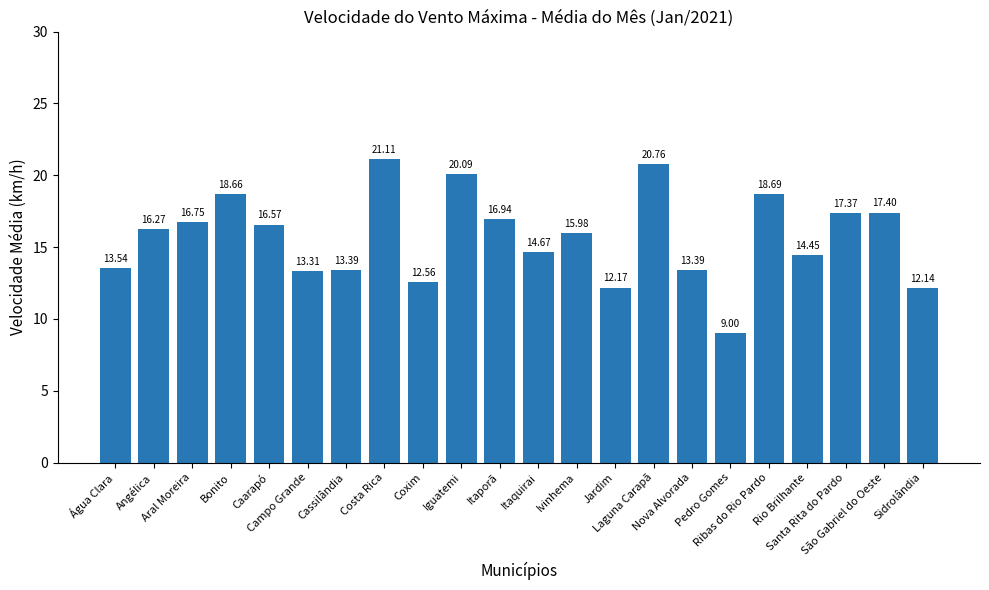

At which label does the data first exceed 16?

Angélica